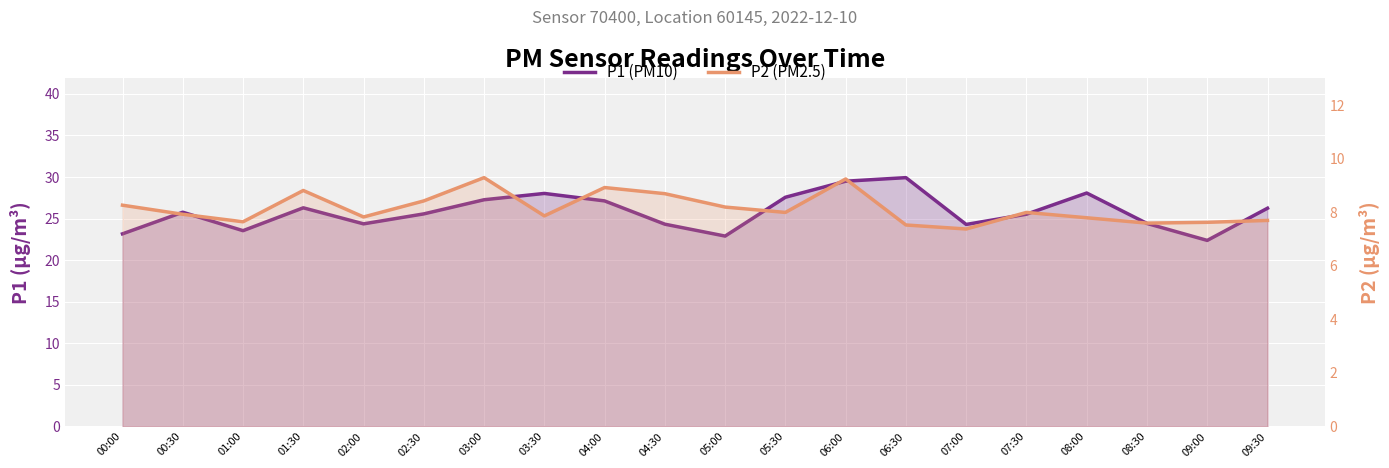

The P1 (PM10) series shows 32.8 at 05:00. True or false?

False